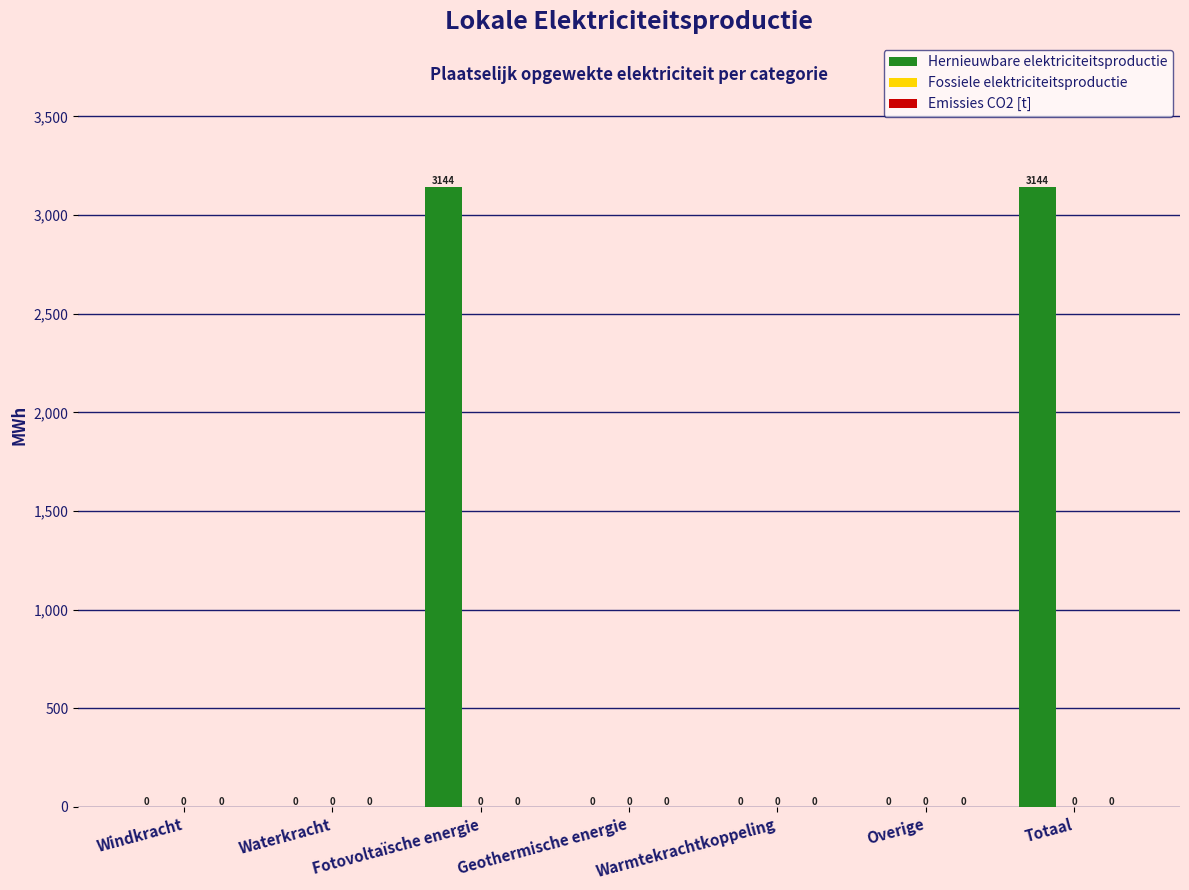

What is the maximum value shown in the chart?

3144.2